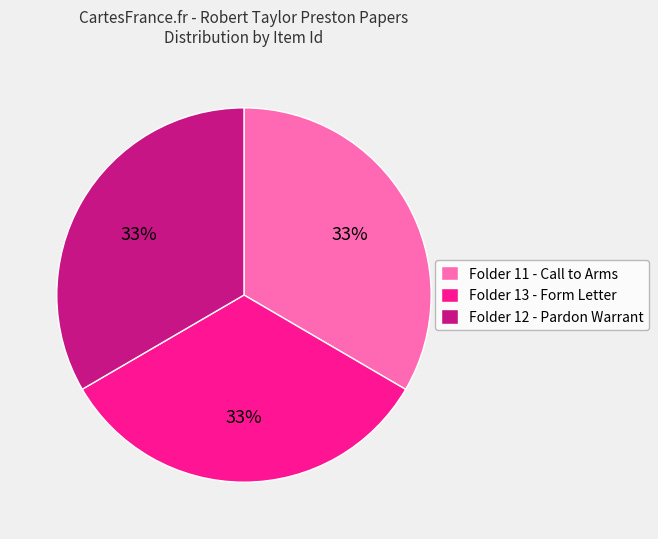

True or false: Folder 11 - Call to Arms accounts for 33% of the total.

True